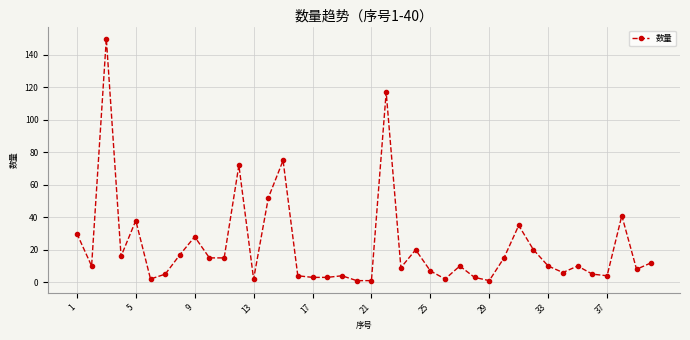

Is this an area chart (filled region under the line)?

No